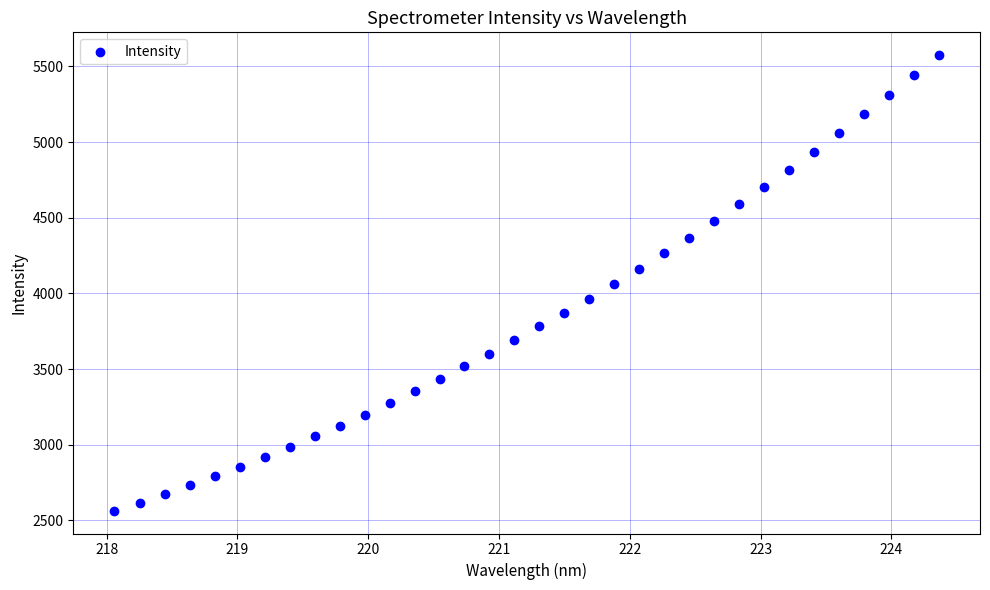

What is the range of Y values (max minus min)?

3010.6